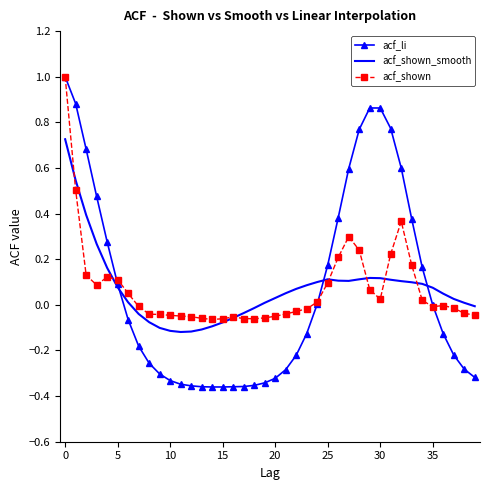

Which series has the widest spread of values?

acf_li